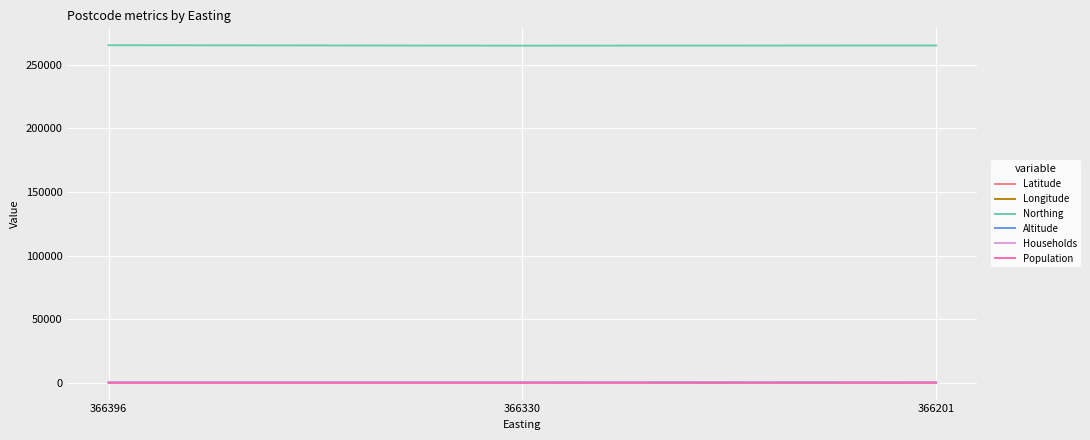

What is the highest value of the Latitude series?

52.3